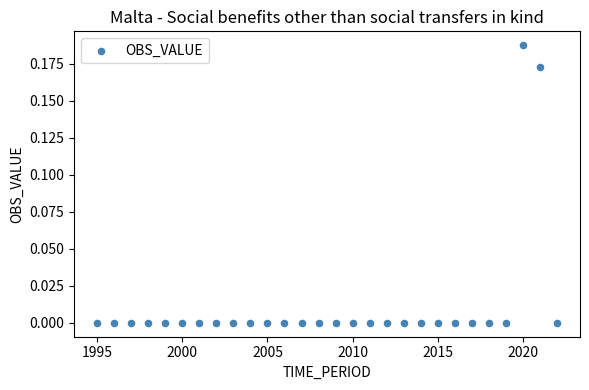

What is the range of X values (max minus min)?

27.0